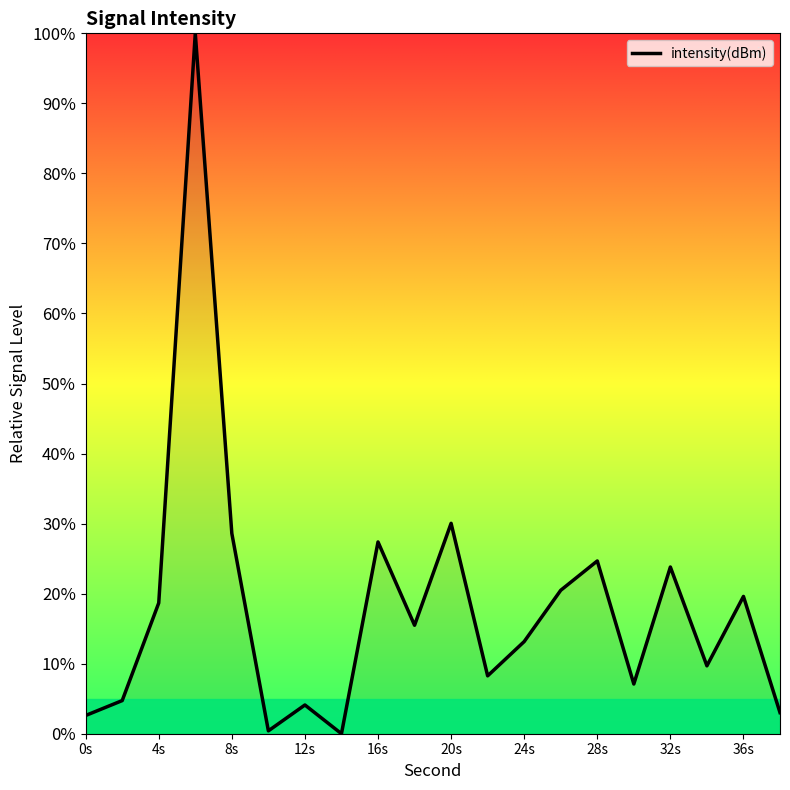

What is the greatest value displayed?

100.0